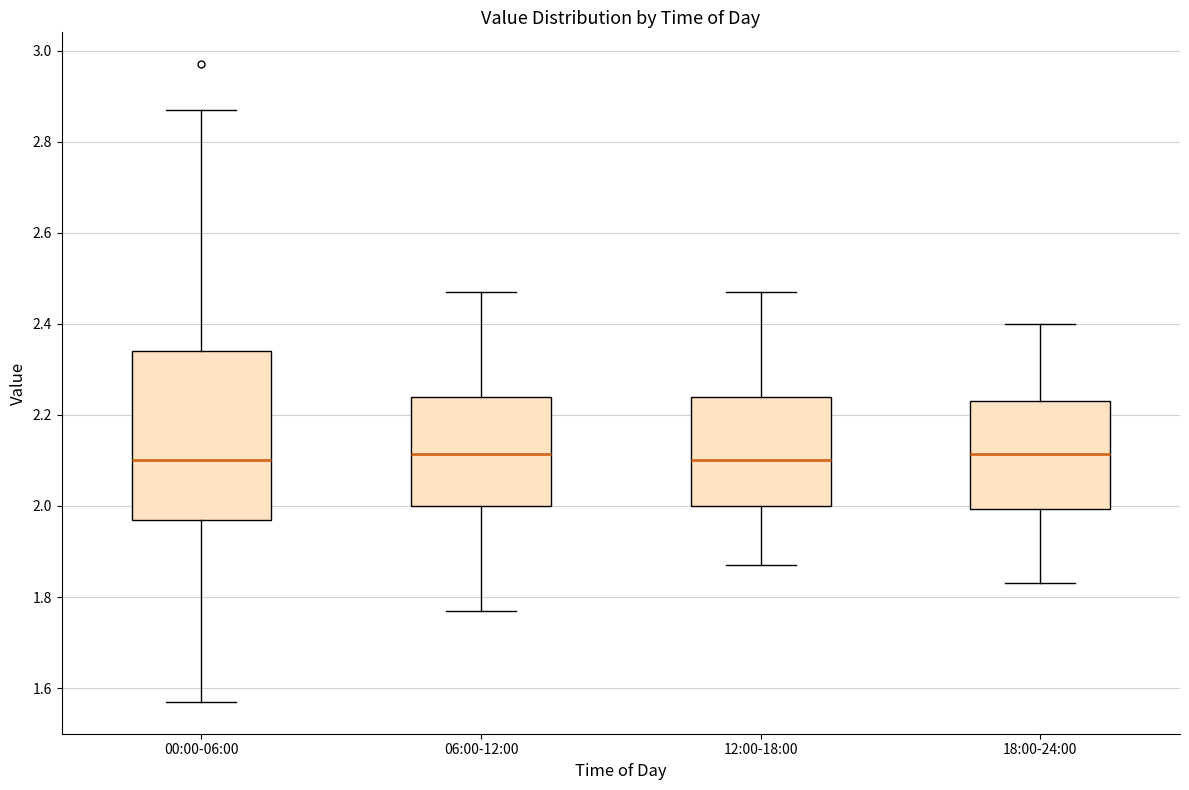

Reading left to right, read every box against the y-axis: the position of its median line, the range the box covers, and the ends of its whiskers. The values are not printed on the chart, so give them approximately, as read against the axis.

00:00-06:00: median 2.10, box 1.98 to 2.34, whiskers 1.58 to 2.88
06:00-12:00: median 2.12, box 2.00 to 2.24, whiskers 1.78 to 2.48
12:00-18:00: median 2.10, box 2.00 to 2.24, whiskers 1.88 to 2.48
18:00-24:00: median 2.12, box 2.00 to 2.24, whiskers 1.84 to 2.40